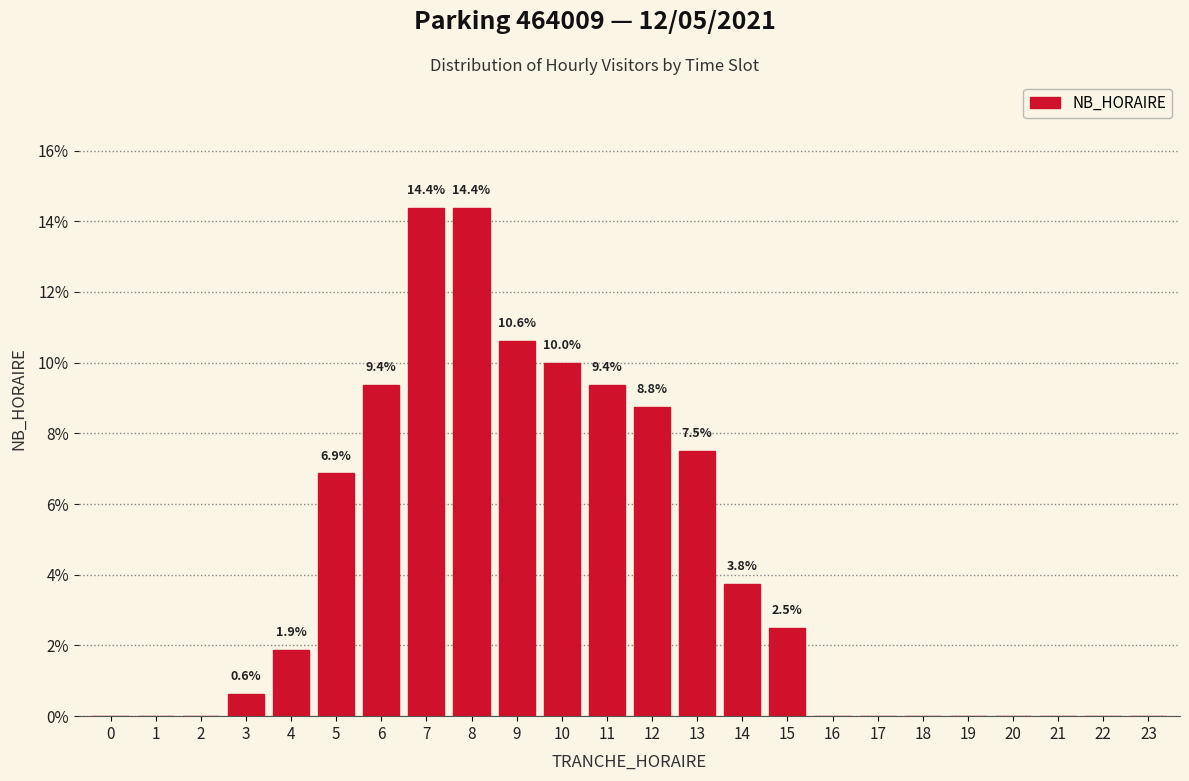

Reading left to right, what are all the values shown in this chart?

0=0.0	1=0.0	2=0.0	3=0.6	4=1.9	5=6.9	6=9.4	7=14.4	8=14.4	9=10.6	10=10.0	11=9.4	12=8.8	13=7.5	14=3.8	15=2.5	16=0.0	17=0.0	18=0.0	19=0.0	20=0.0	21=0.0	22=0.0	23=0.0